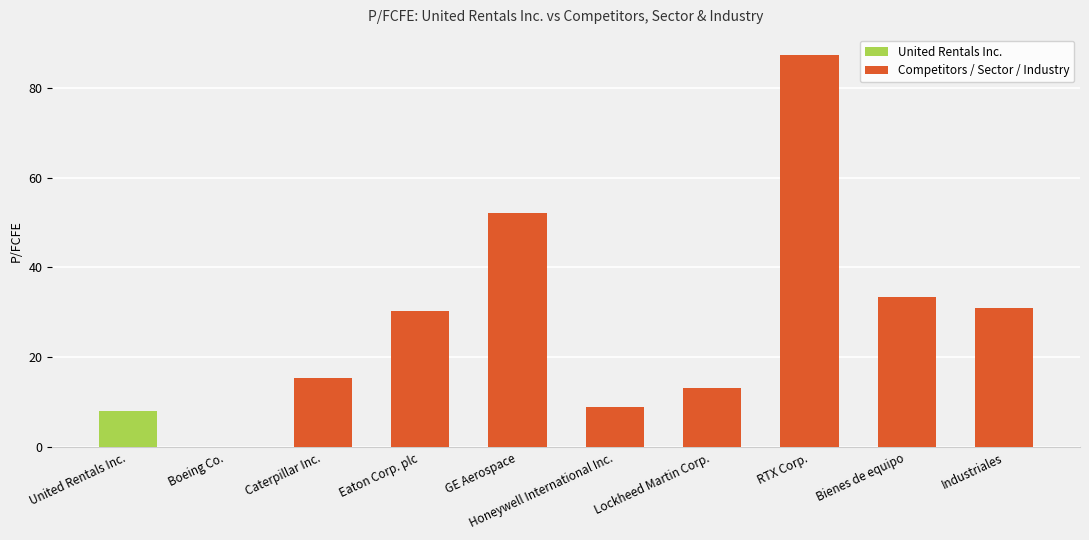

Is it true that the value at Bienes de equipo is 51.8?

False